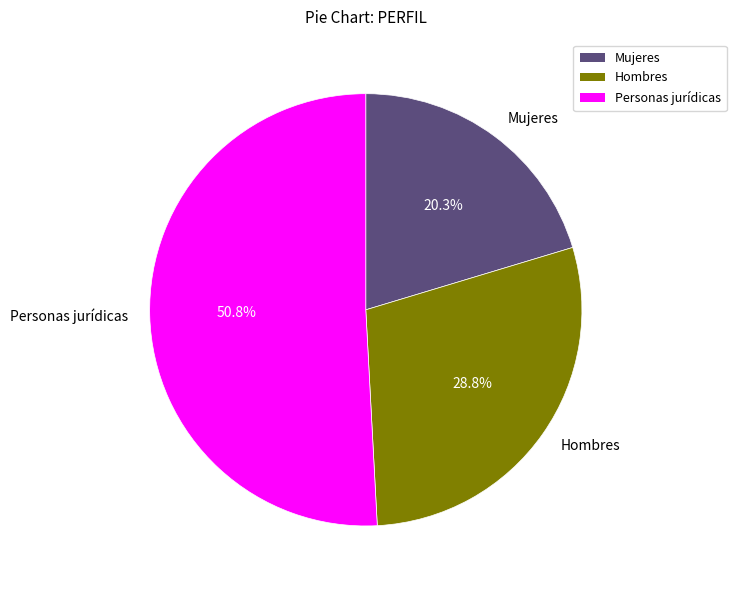

What portion of the pie excludes Hombres?

71.2%